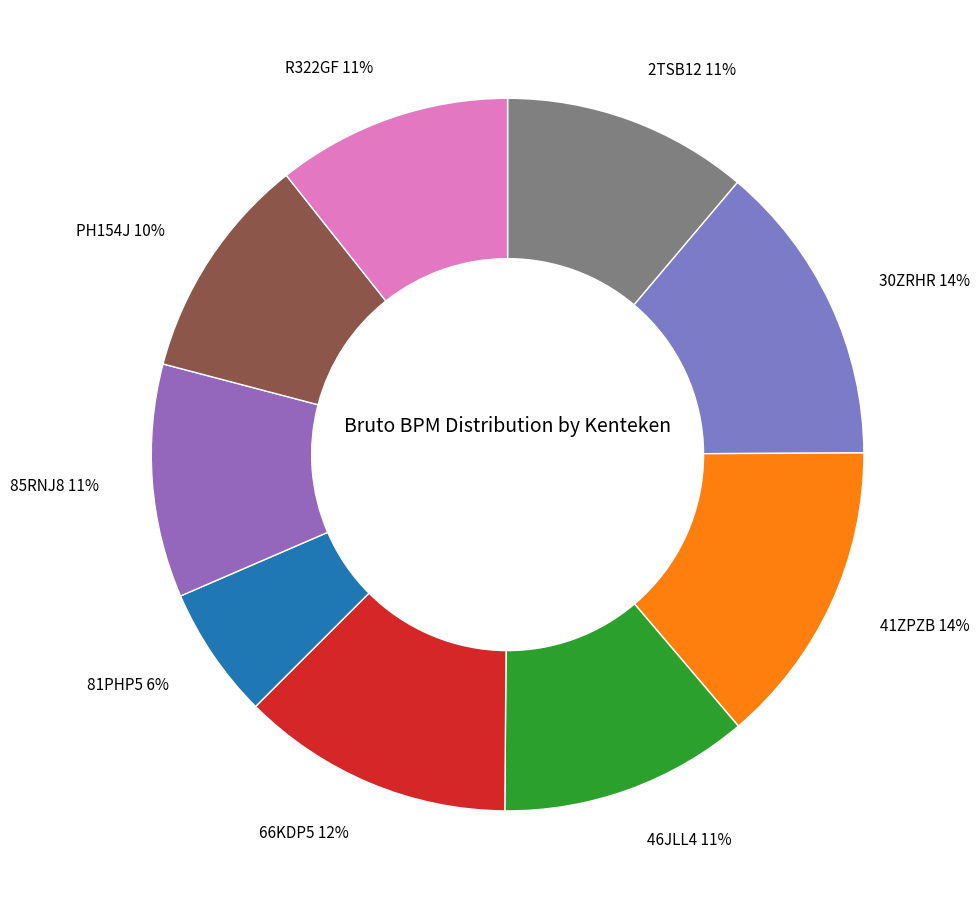

To the nearest percent, what is the average slice percentage?

11%